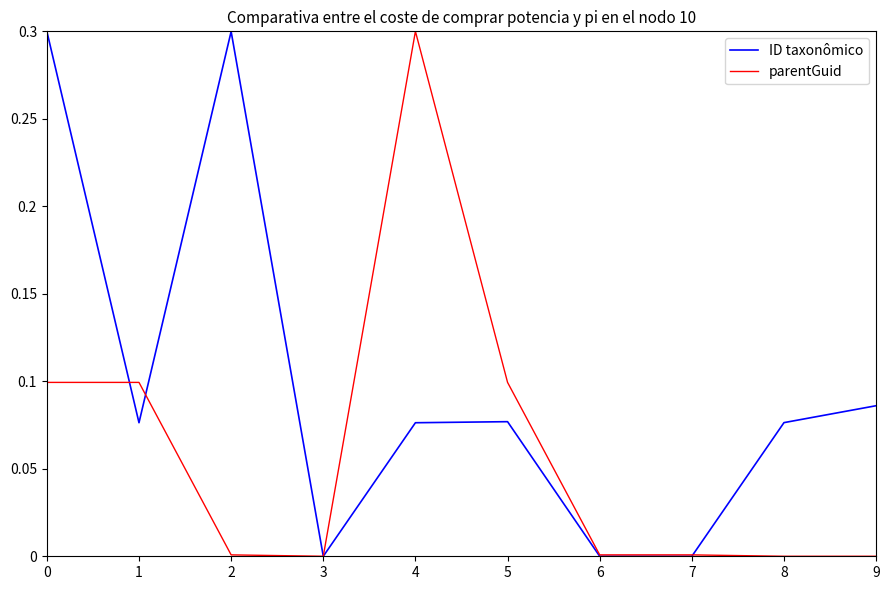

Between 2 and 9, which series saw the biggest shift?

ID taxonômico